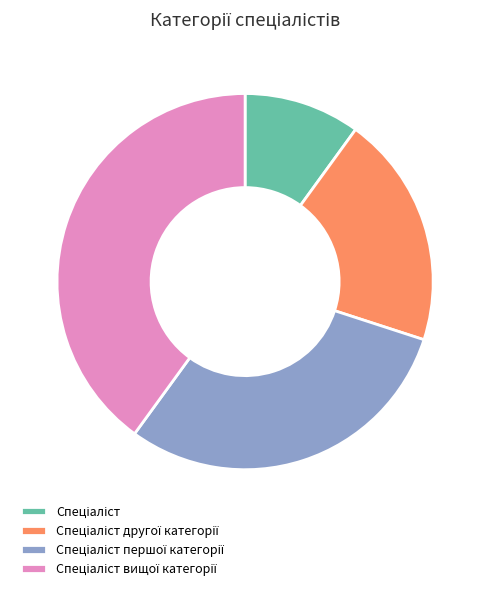

Does any single category account for the majority?

No